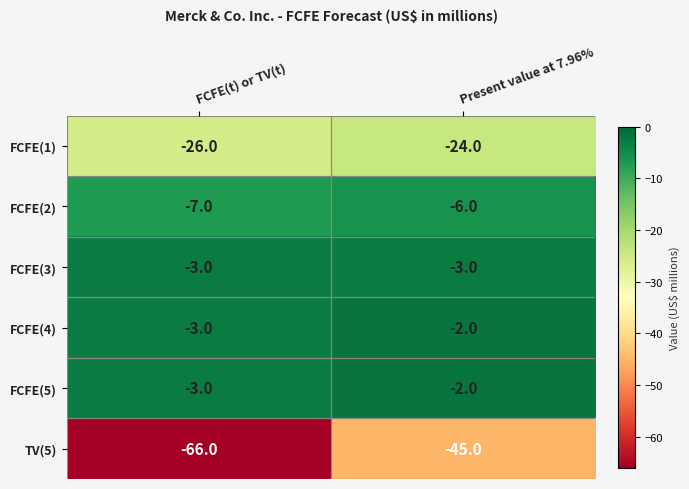

The value of FCFE(2) at Present value at 7.96% is -2. True or false?

False